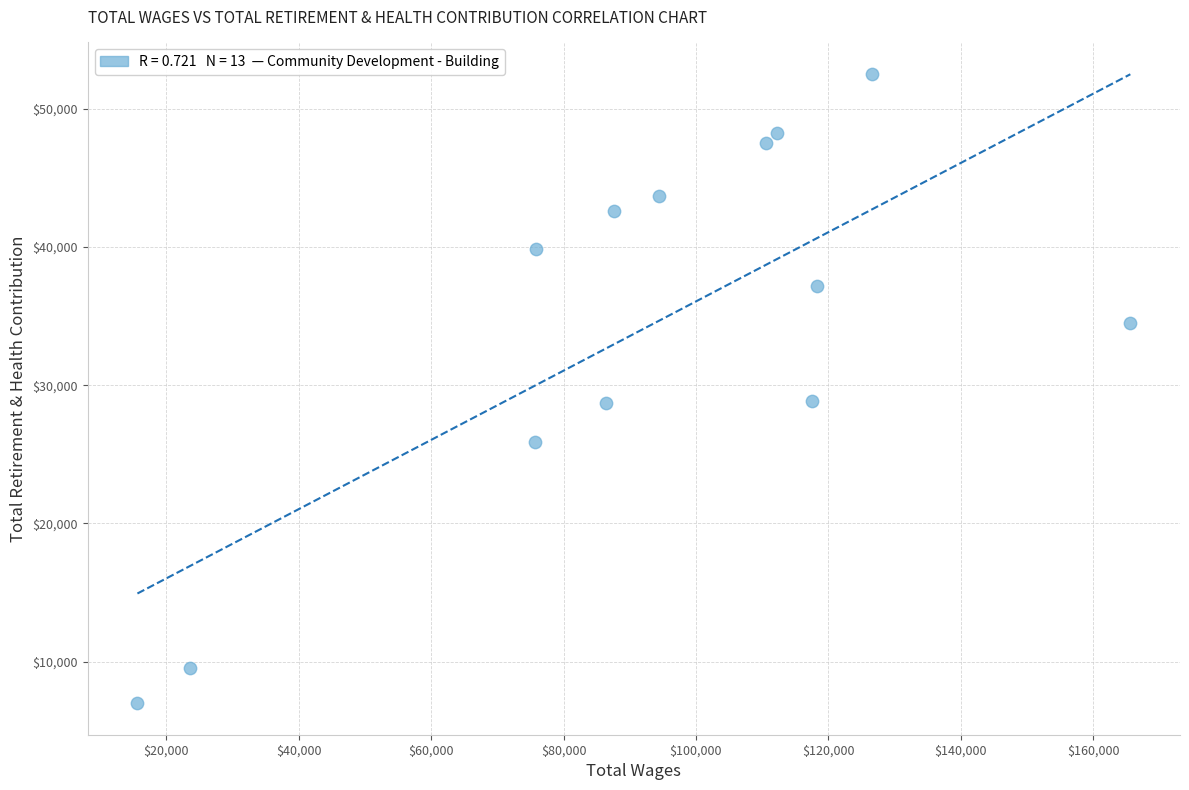

What is the range of X values (max minus min)?

150011